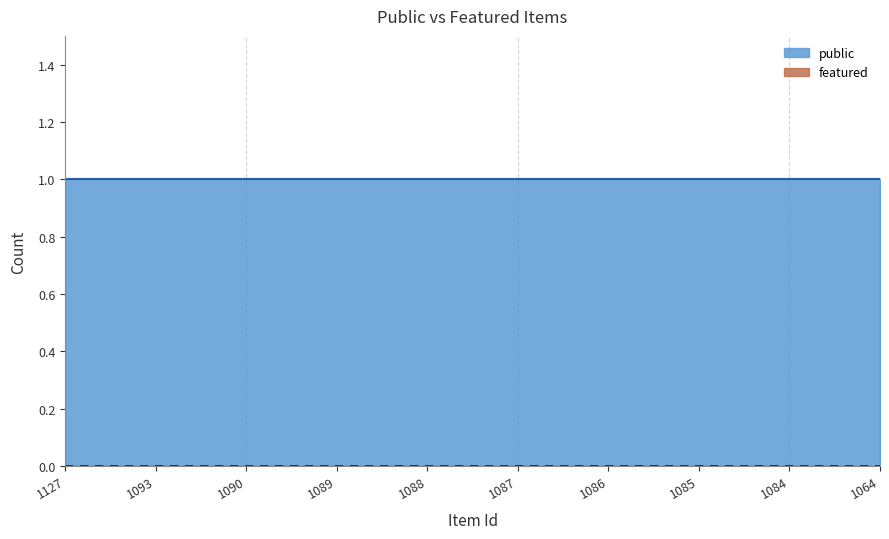

How many lines are shown in the chart?

2